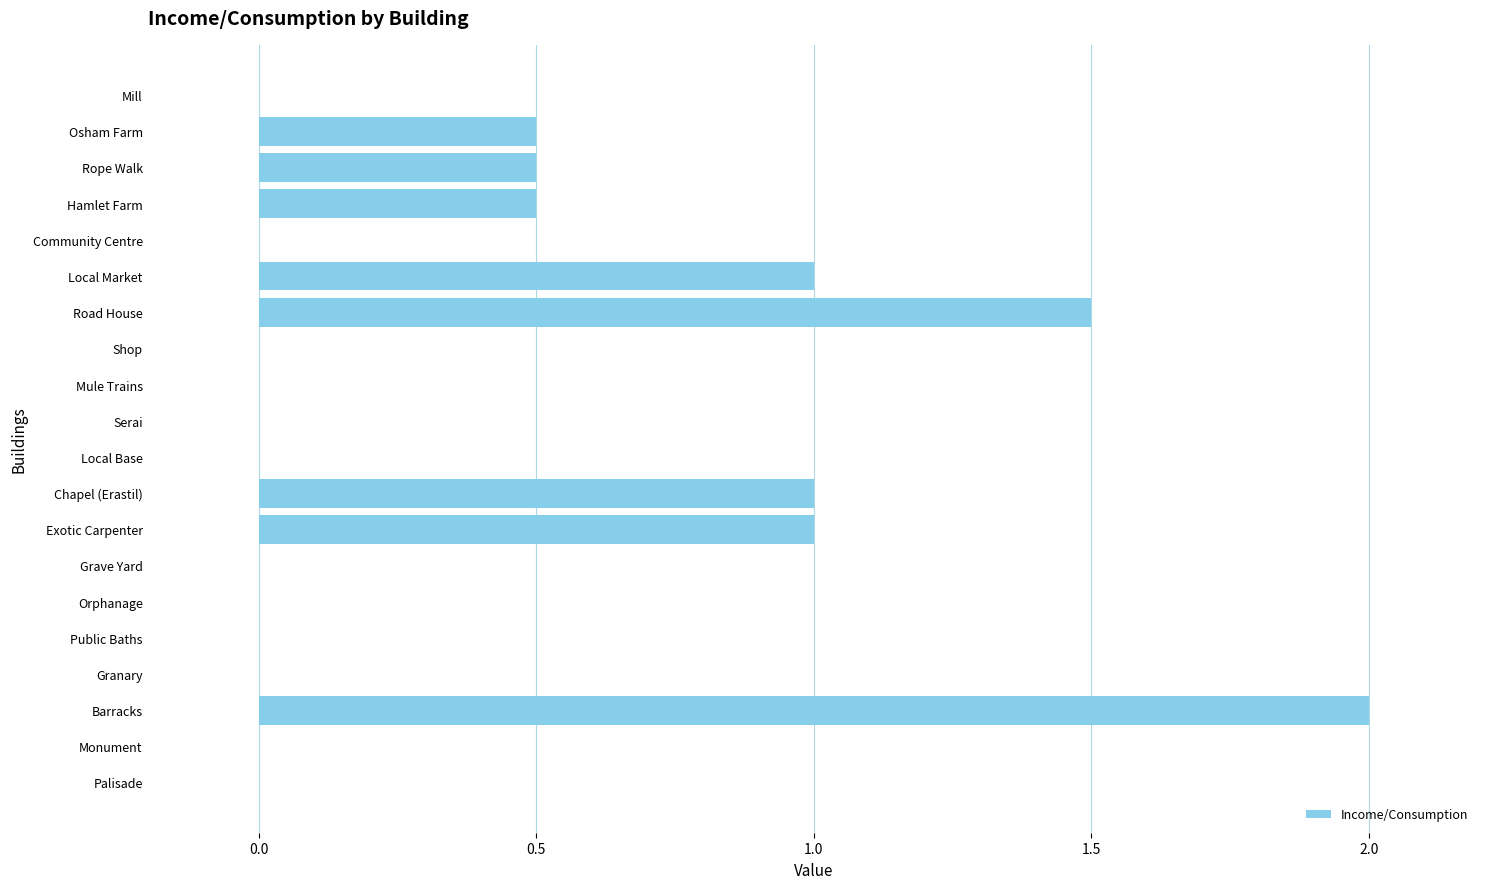

Reading bottom to top, transcribe all the data shown in this chart.

Palisade=0.0	Monument=0.0	Barracks=2.0	Granary=0.0	Public Baths=0.0	Orphanage=0.0	Grave Yard=0.0	Exotic Carpenter=1.0	Chapel (Erastil)=1.0	Local Base=0.0	Serai=0.0	Mule Trains=0.0	Shop=0.0	Road House=1.5	Local Market=1.0	Community Centre=0.0	Hamlet Farm=0.5	Rope Walk=0.5	Osham Farm=0.5	Mill=0.0